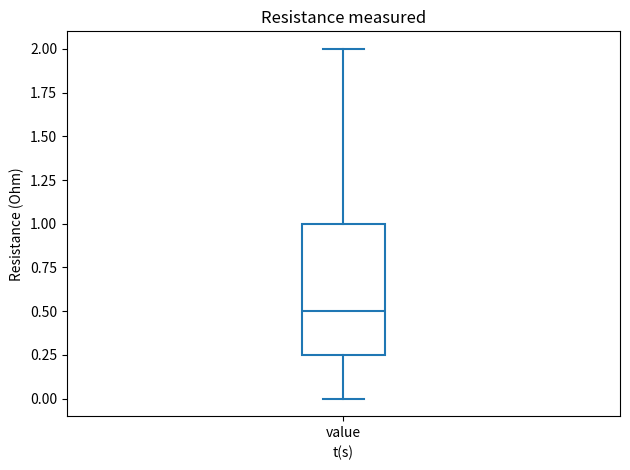

Transcribe this box plot: give where the median line is, the range the box spans, and where the two whiskers end, as read against the y-axis. The values are not printed on the chart, so give them approximately, as read against the axis.

median 0.50, box 0.25 to 1.00, whiskers 0.00 to 2.00